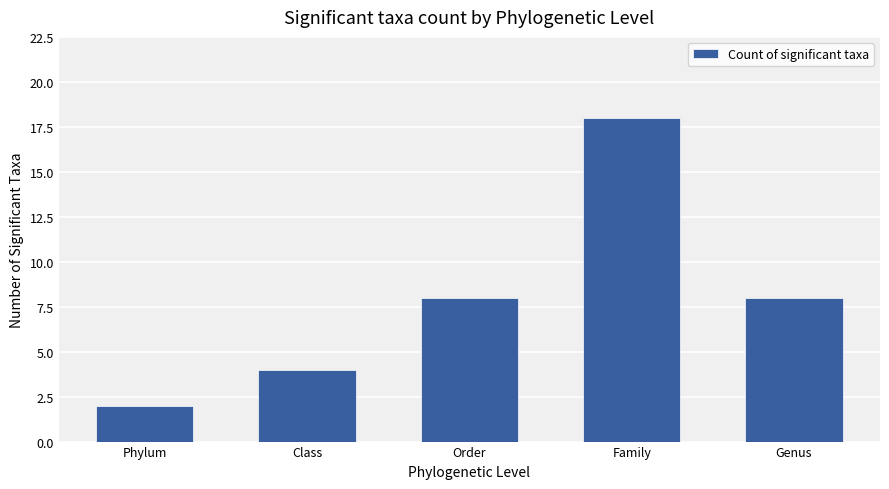

Which label corresponds to the smallest value in the chart?

Phylum